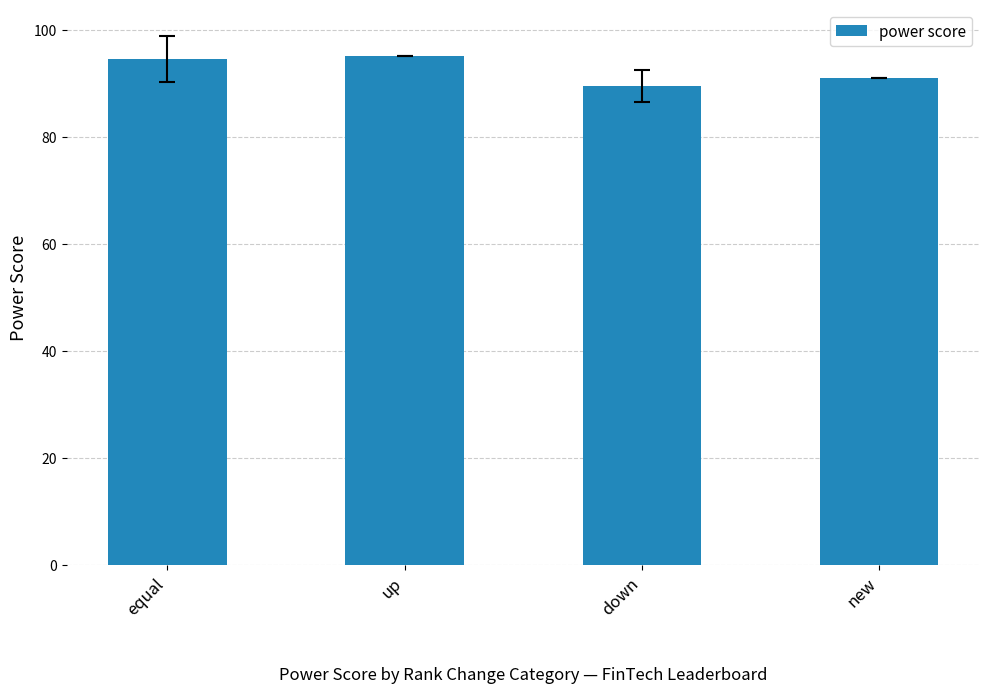

What is the change in value from up to new?

-4.0